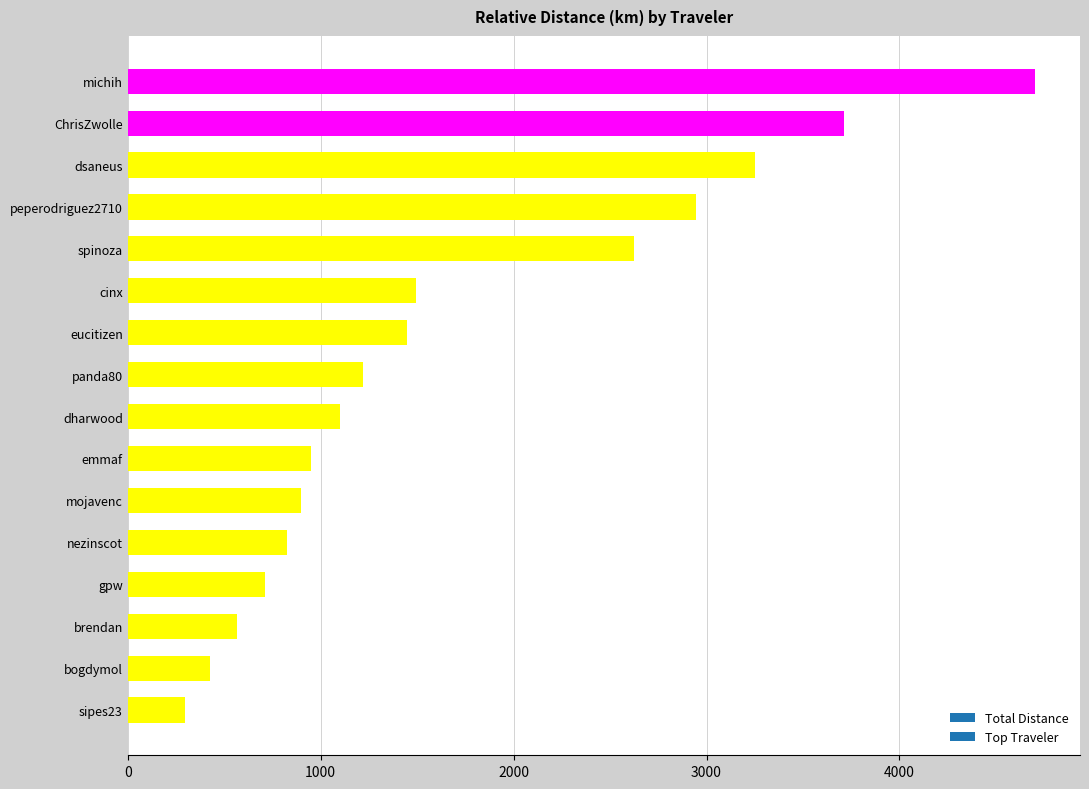

What is the sum of the values at michih and nezinscot?

5525.4